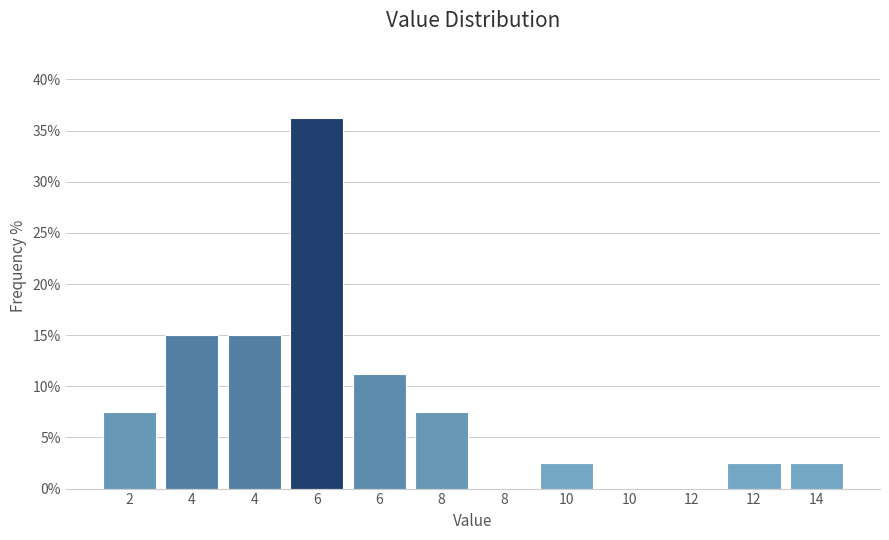

How many categories are shown in the chart?

12